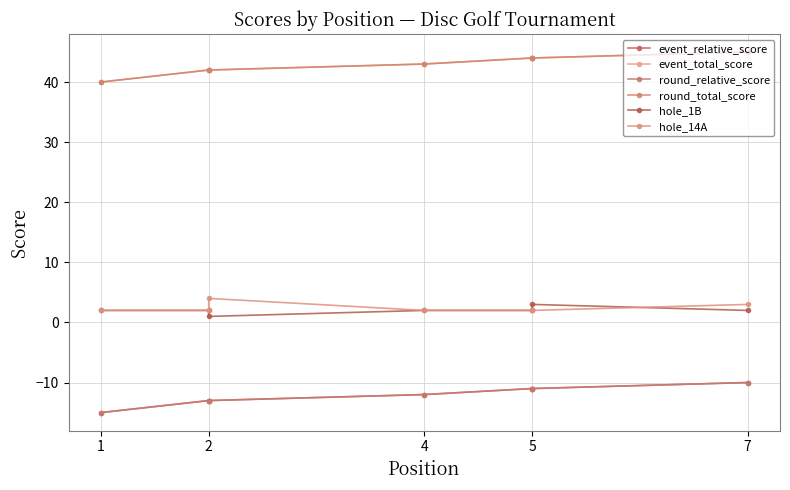

How many values in the hole_1B series exceed 2?

1